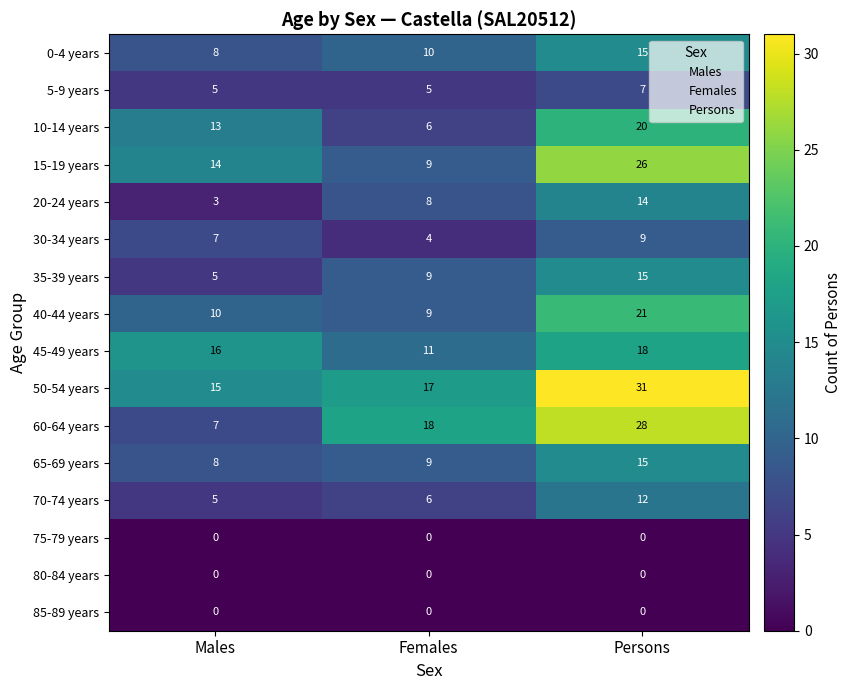

Count the 65-69 years values in the range 8 to 15.

3